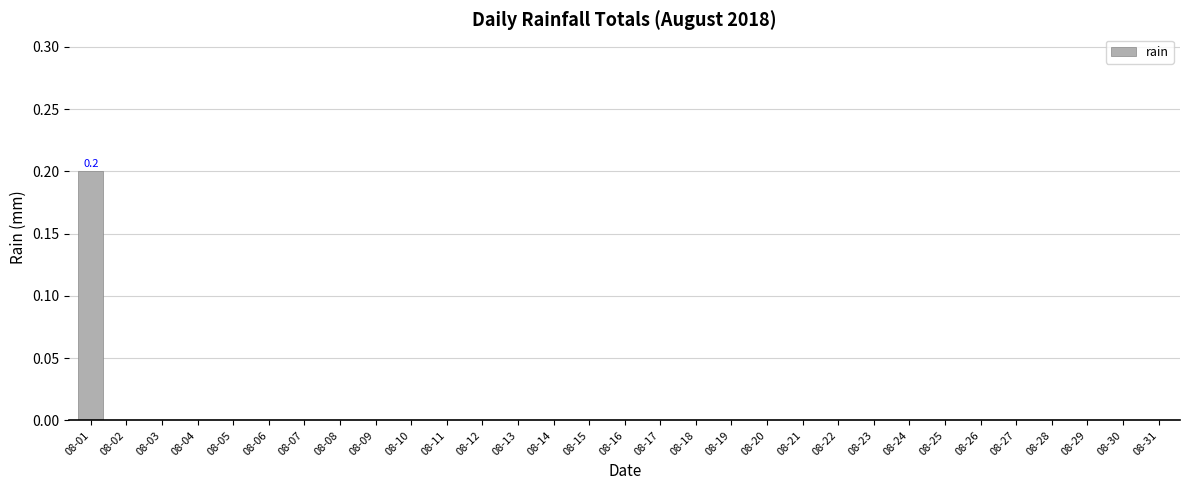

Read the value at 08-01.

0.2